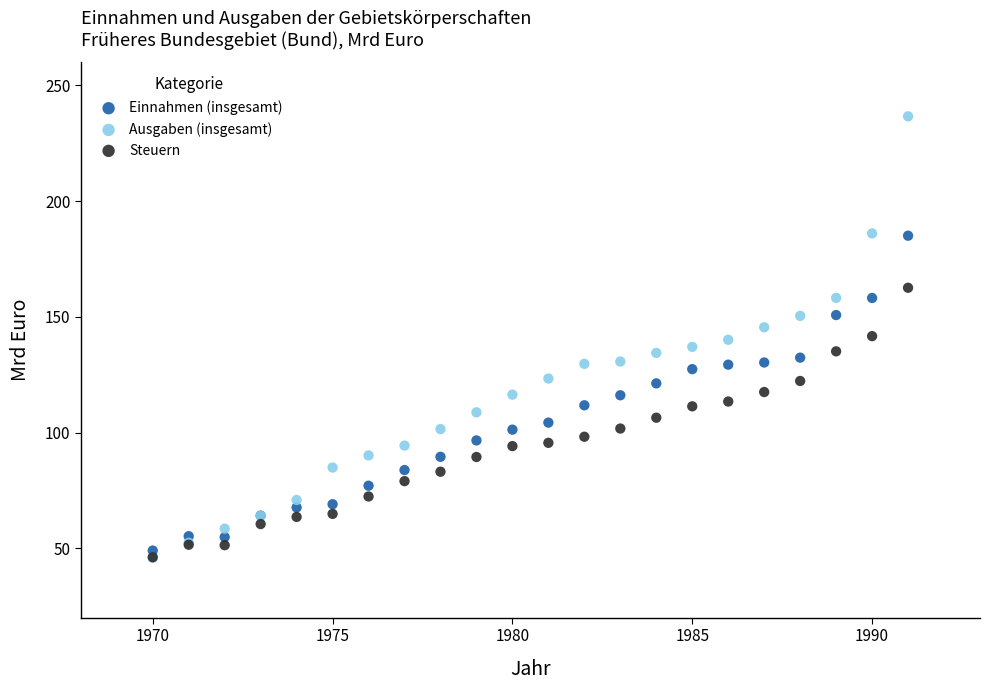

What are all the series names shown in the legend?

Einnahmen (insgesamt), Ausgaben (insgesamt), Steuern